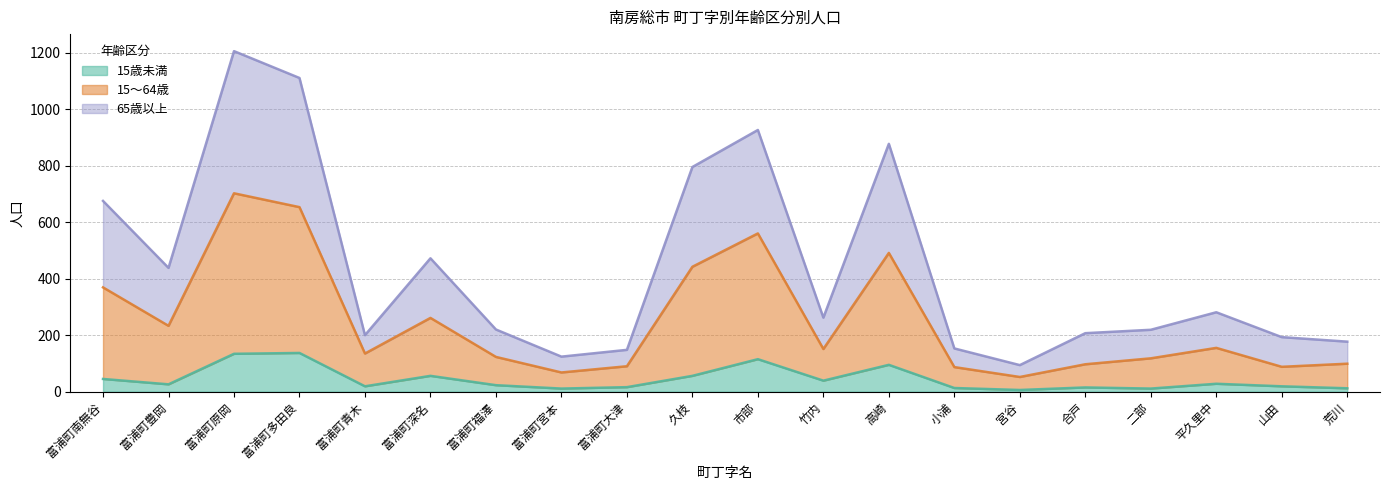

True or false: 65歳以上 and 15歳未満 cross at least once.

False